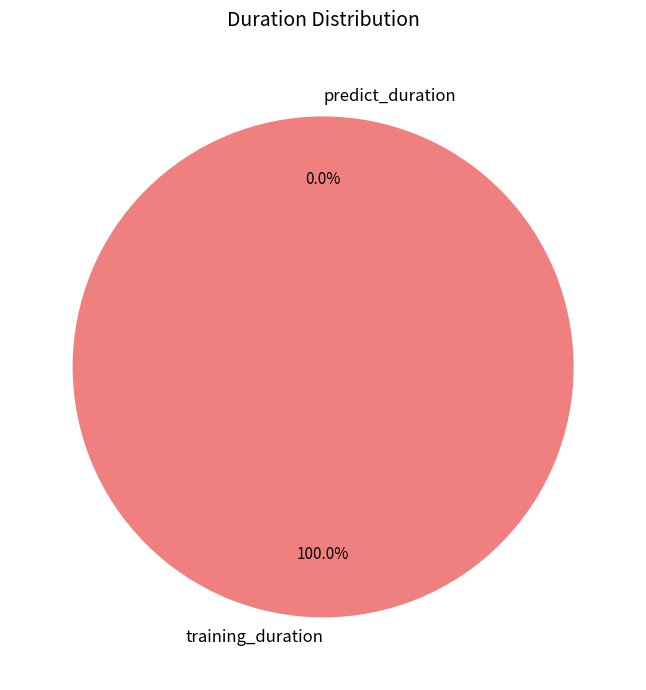

What is the largest slice in the pie chart?

training_duration